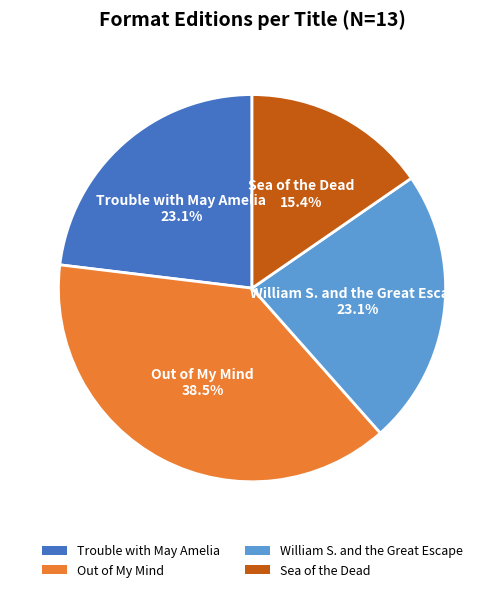

How many segments does this pie chart have?

4